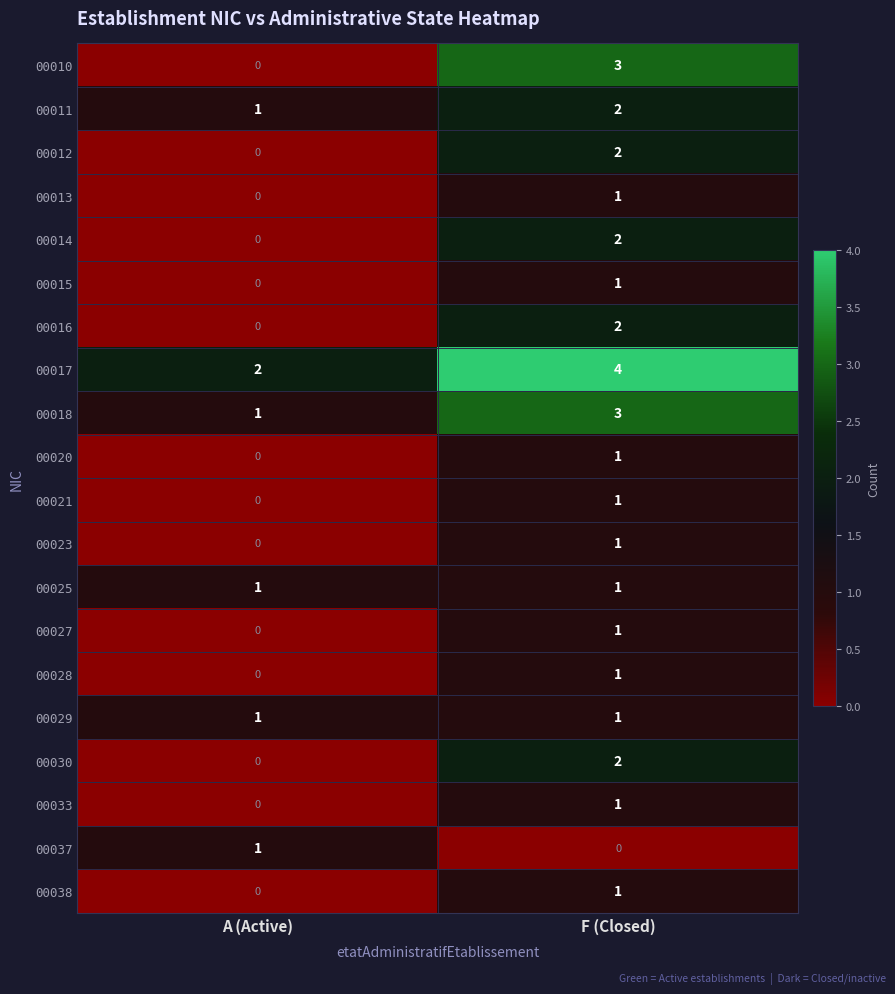

The value of 00010 at A (Active) is 0. True or false?

True